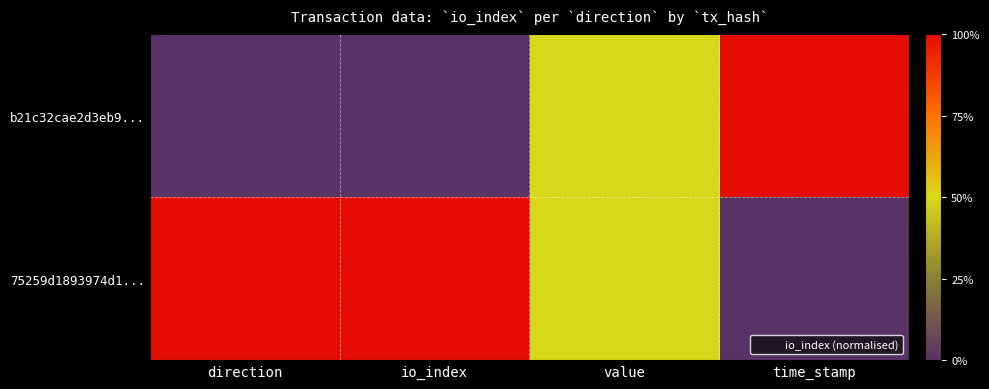

Which series has the widest spread of values?

b21c32cae2d3eb9...